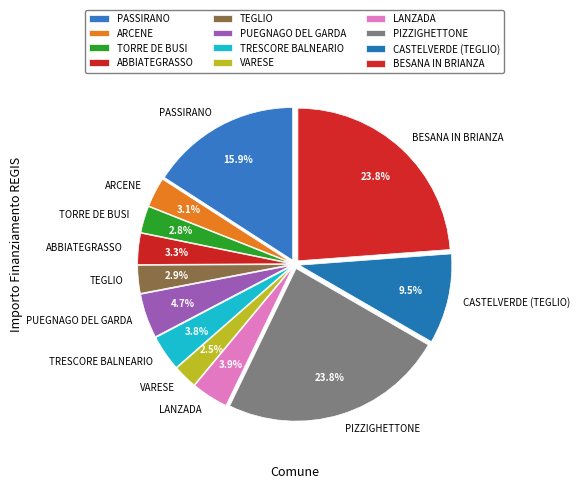

Approximately how many times larger is the value at PASSIRANO compared to ABBIATEGRASSO?

4.8